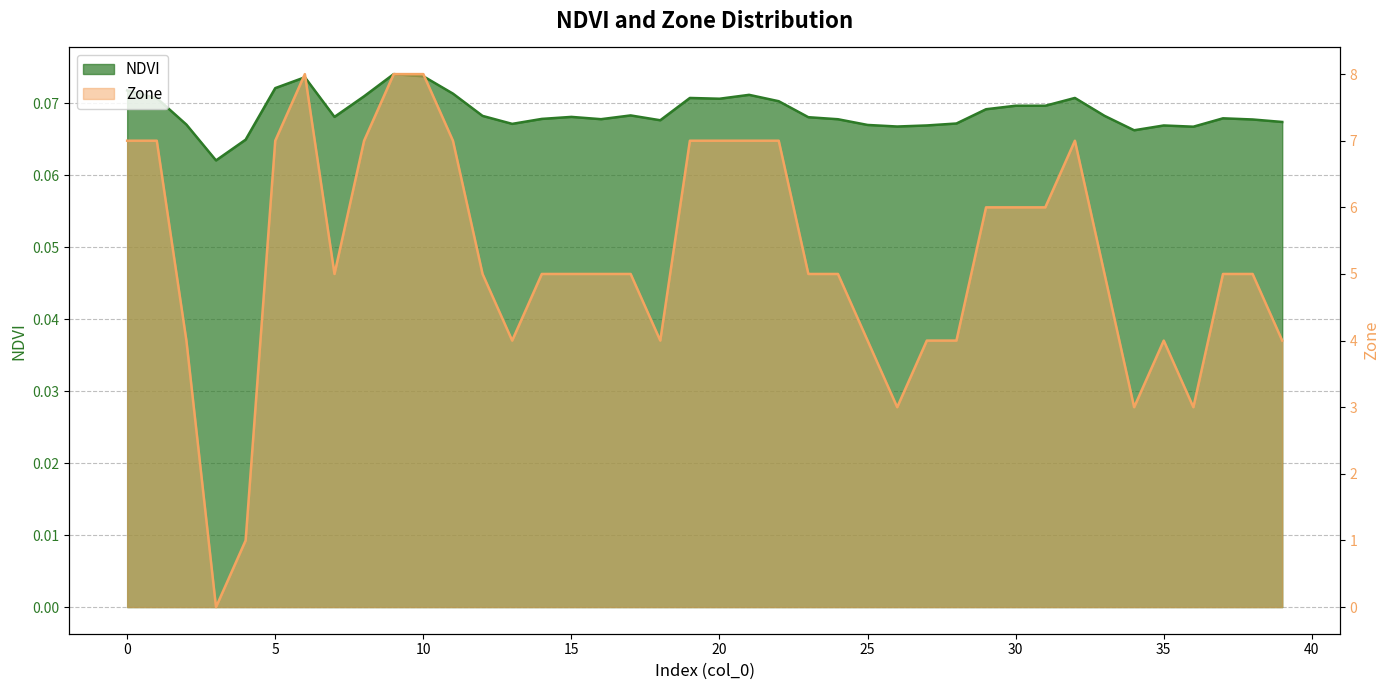

Between 9 and 37, which series saw the biggest shift?

Zone